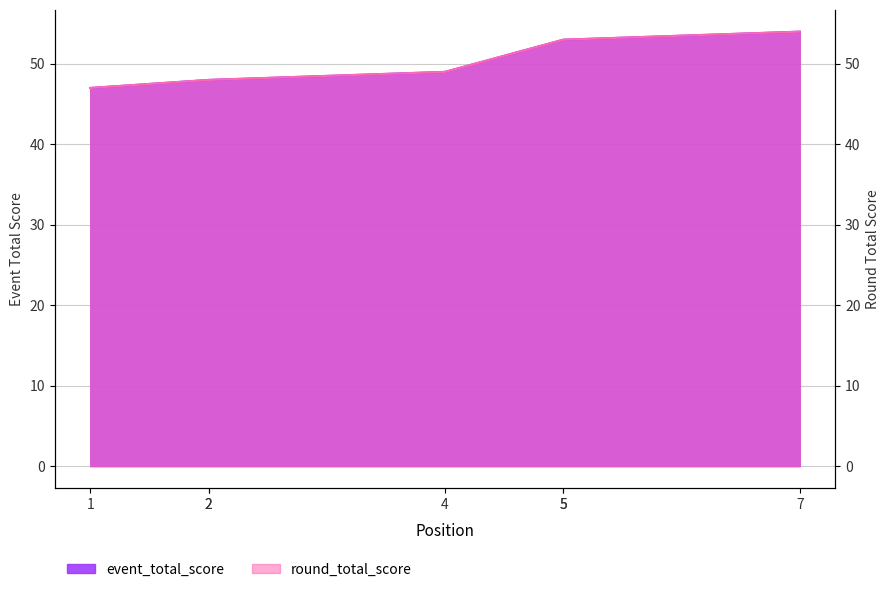

How many data points in event_total_score are less than 49?

3